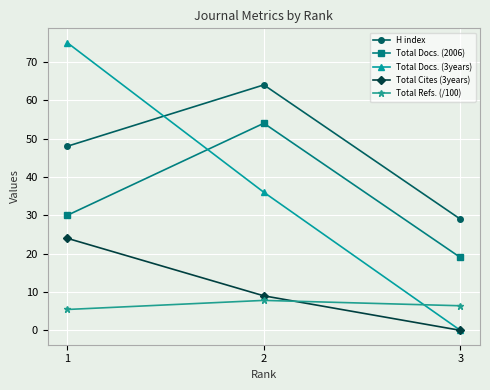

Where is Total Docs. (3years) nearest to the value 37?

2